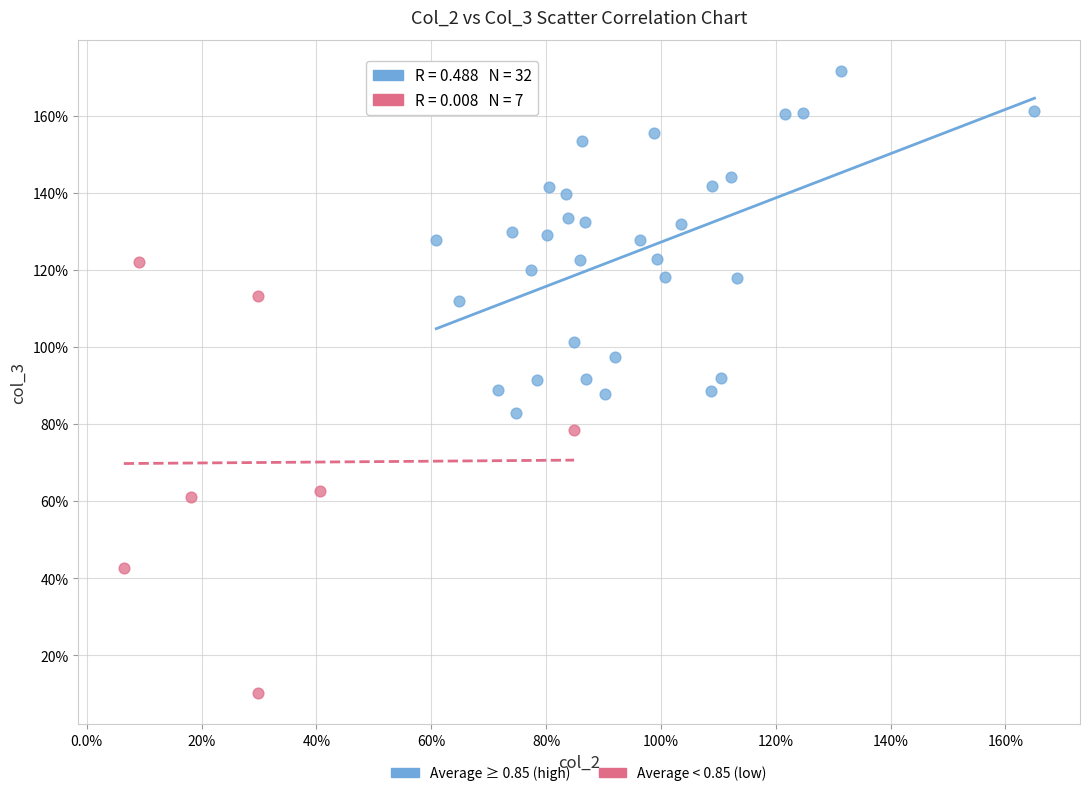

What are all the series names shown in the legend?

Average ≥ 0.85 (high), Average < 0.85 (low)